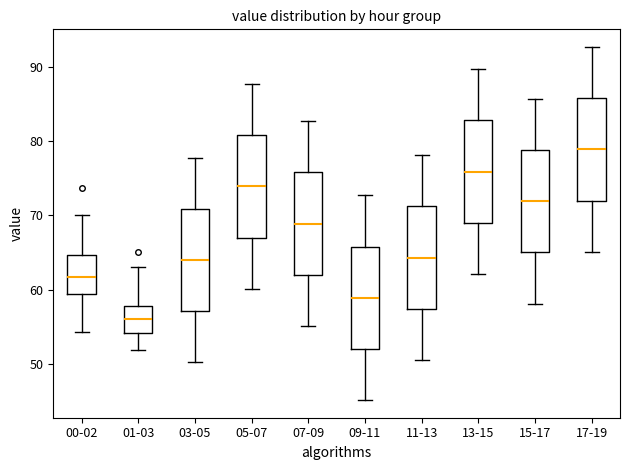

Reading left to right, read every box against the y-axis: the position of its median line, the range the box covers, and the ends of its whiskers. The values are not printed on the chart, so give them approximately, as read against the axis.

00-02: median 62, box 59 to 65, whiskers 54 to 70
01-03: median 56, box 54 to 58, whiskers 52 to 63
03-05: median 64, box 57 to 71, whiskers 50 to 78
05-07: median 74, box 67 to 81, whiskers 60 to 88
07-09: median 69, box 62 to 76, whiskers 55 to 83
09-11: median 59, box 52 to 66, whiskers 45 to 73
11-13: median 64, box 57 to 71, whiskers 51 to 78
13-15: median 76, box 69 to 83, whiskers 62 to 90
15-17: median 72, box 65 to 79, whiskers 58 to 86
17-19: median 79, box 72 to 86, whiskers 65 to 93